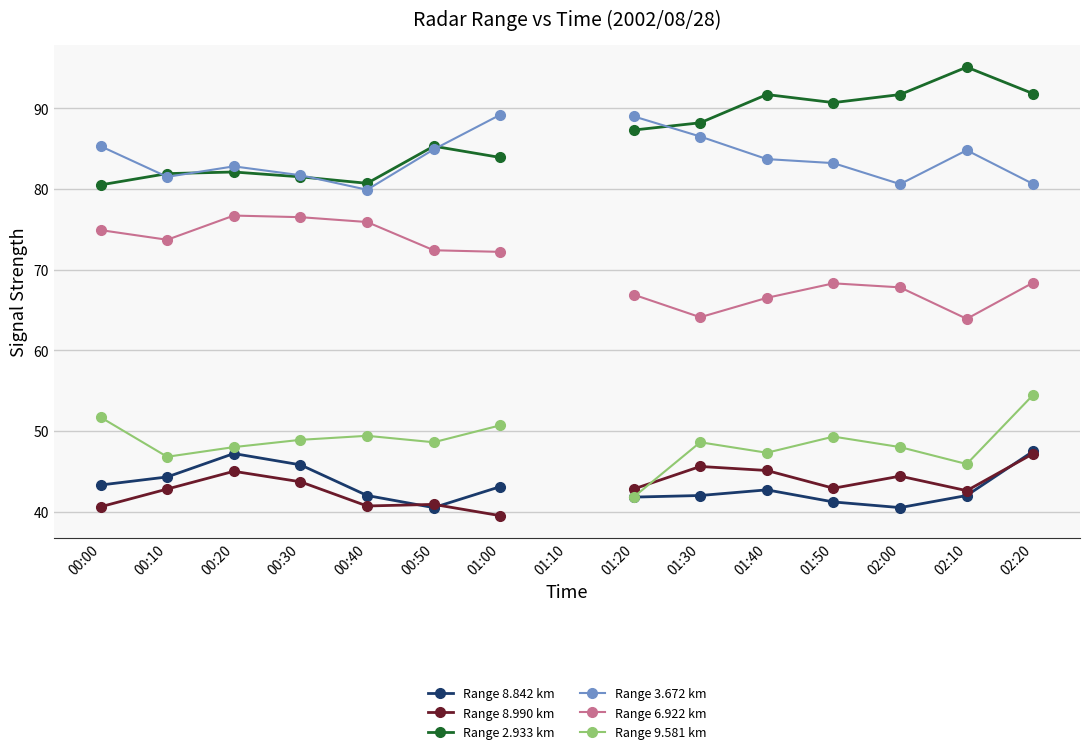

How many data points does each series have?

15